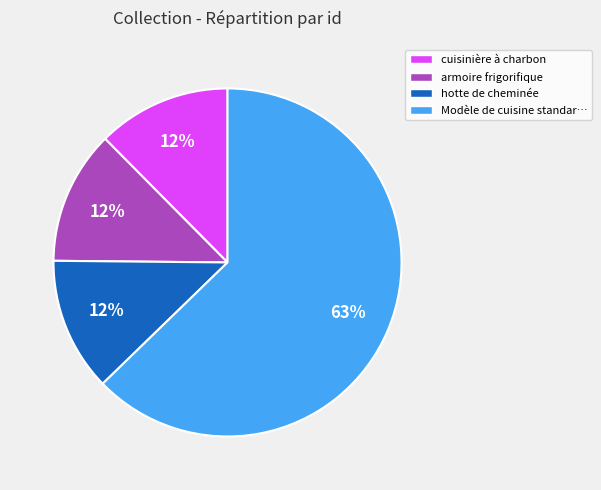

Which slice represents more than half of the pie?

Modèle de cuisine standar…